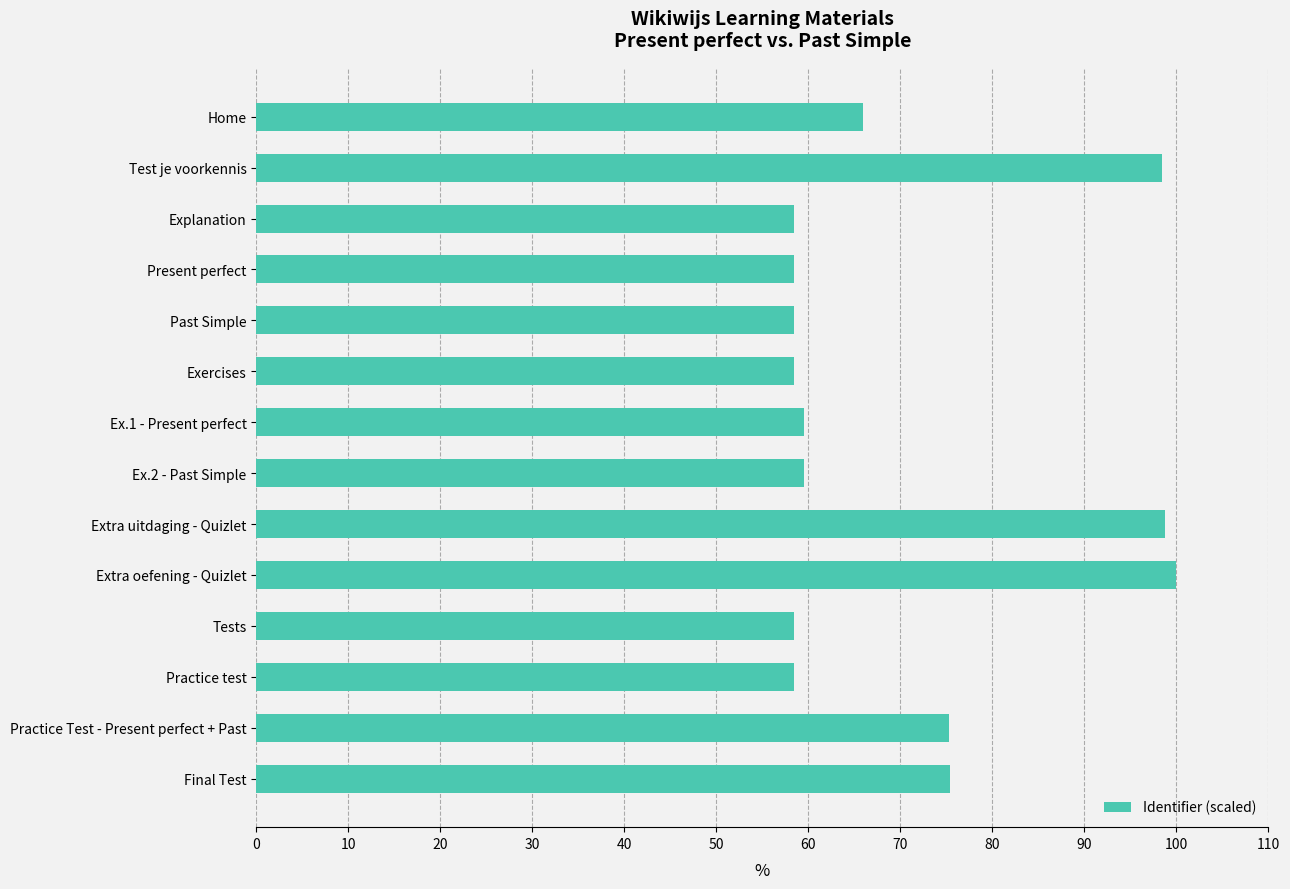

What is the change in value from Ex.1 - Present perfect to Extra uitdaging - Quizlet?

+39.3